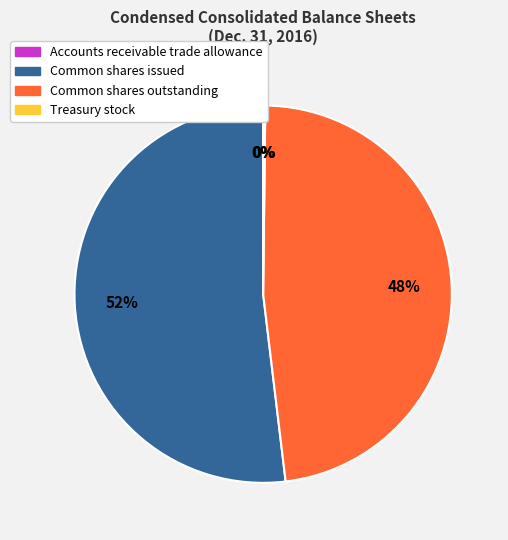

Does Common shares outstanding represent more than half of the total?

No